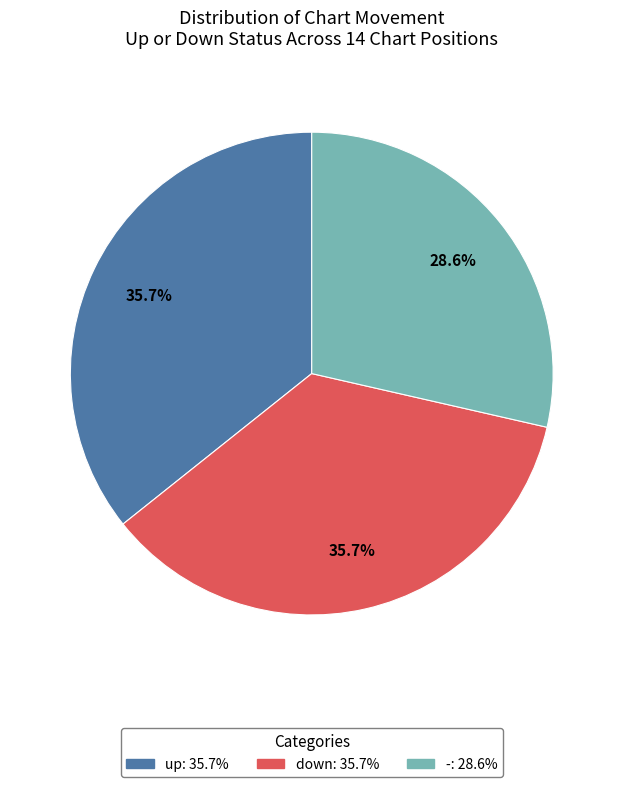

Does any single category account for the majority?

No